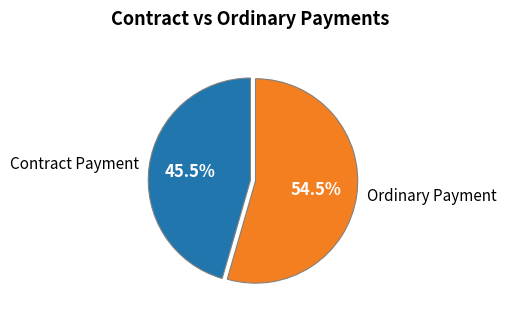

To the nearest percent, what is the difference between the Contract Payment and Ordinary Payment slice percentages?

9%